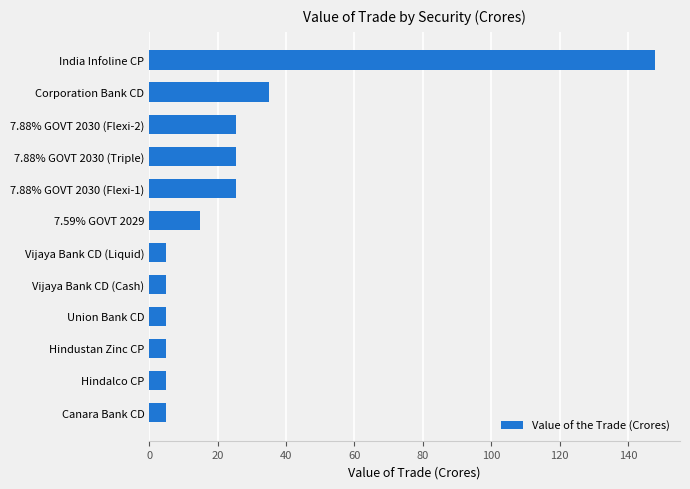

Is it true that the value at Canara Bank CD is 5.0?

True